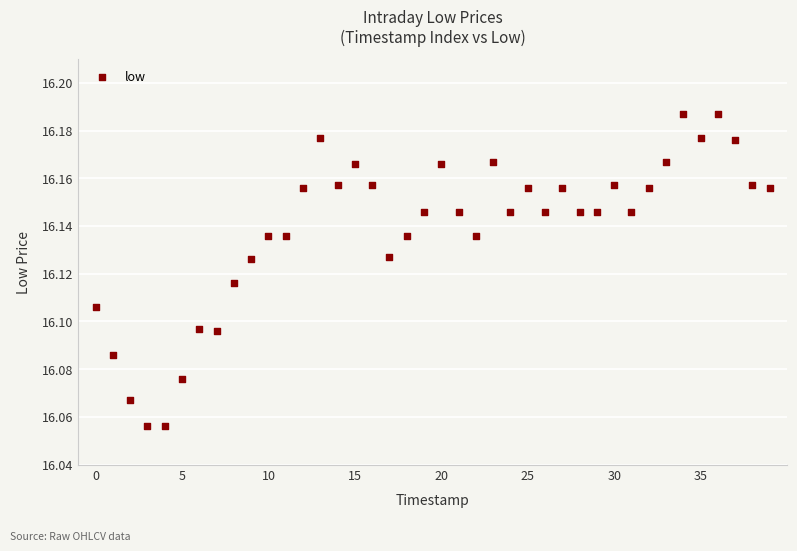

How many data points are displayed?

40